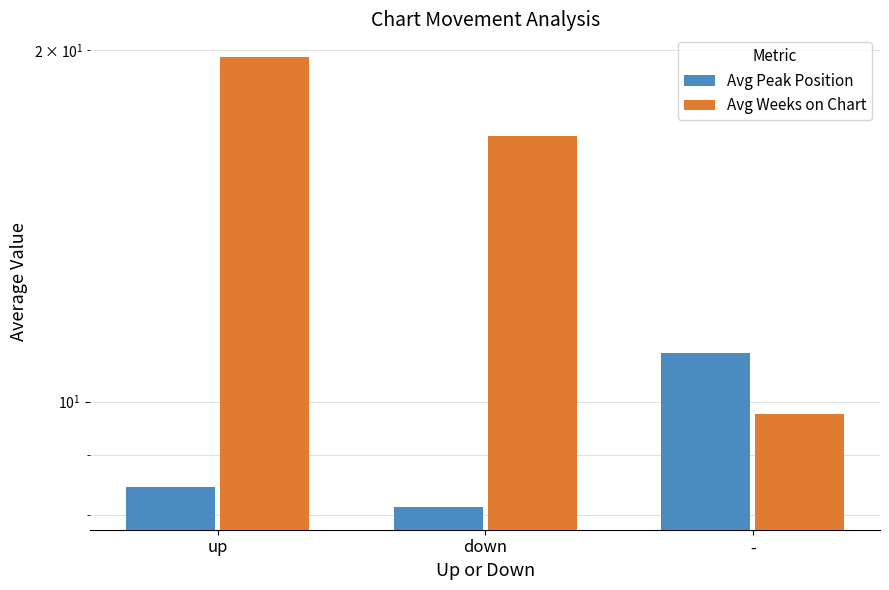

What are all the series names shown in the legend?

Avg Peak Position, Avg Weeks on Chart